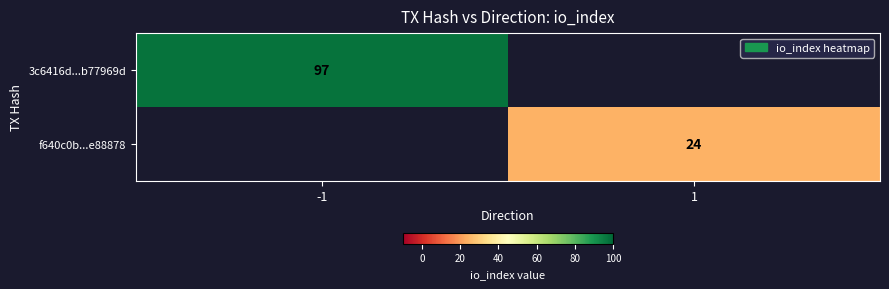

The value of 3c6416d...b77969d at -1 is 97. True or false?

True